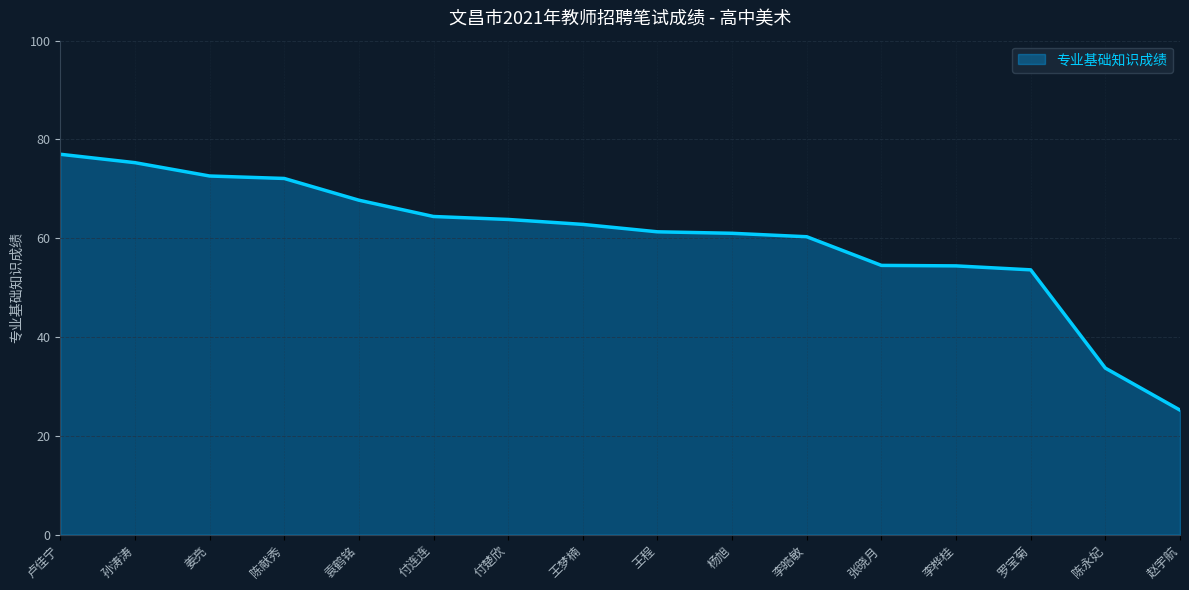

What position from the left is 李桦桂?

13